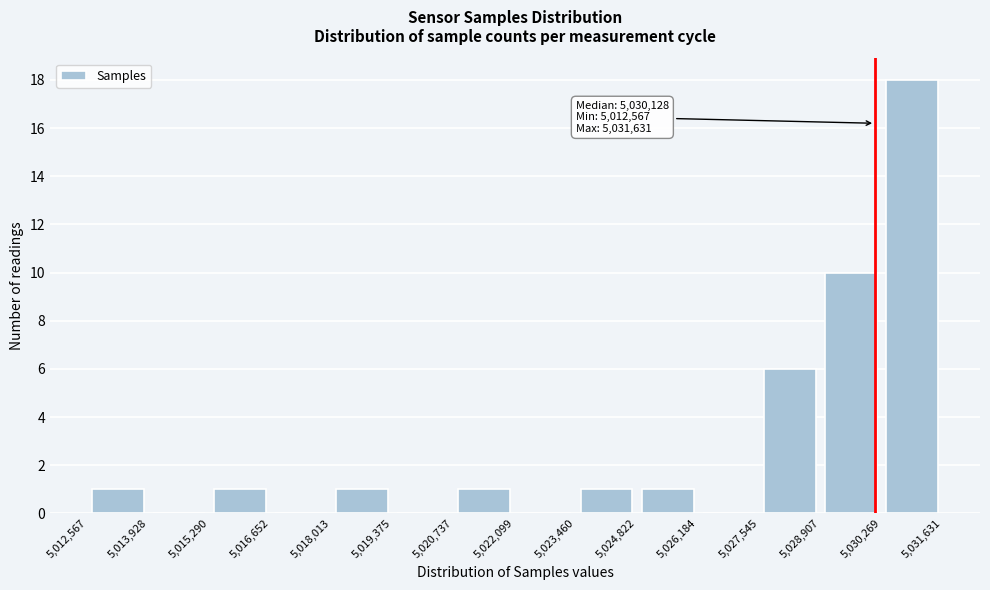

Which range on the x-axis has the tallest bar?

5,030,269 to 5,031,631